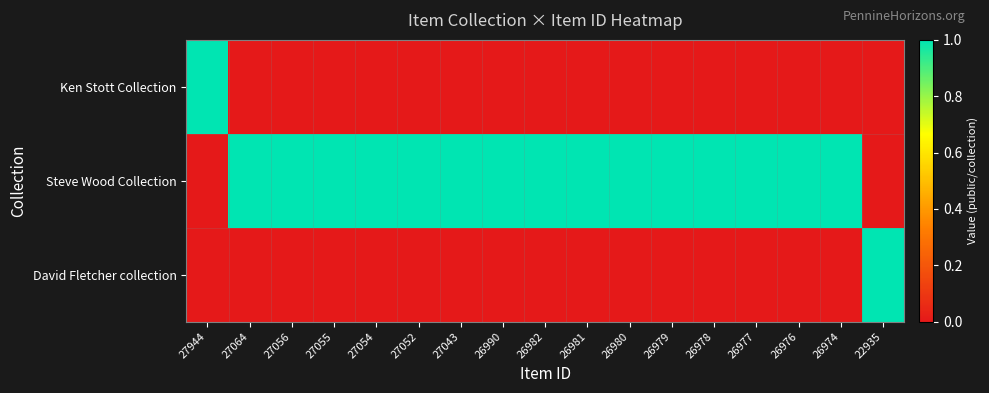

How many categories are shown in the chart?

17